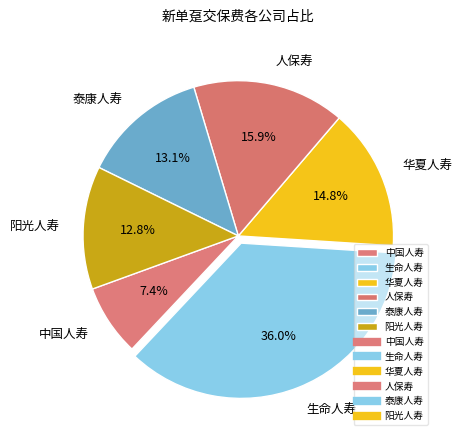

What portion of the pie excludes 泰康人寿?

86.9%